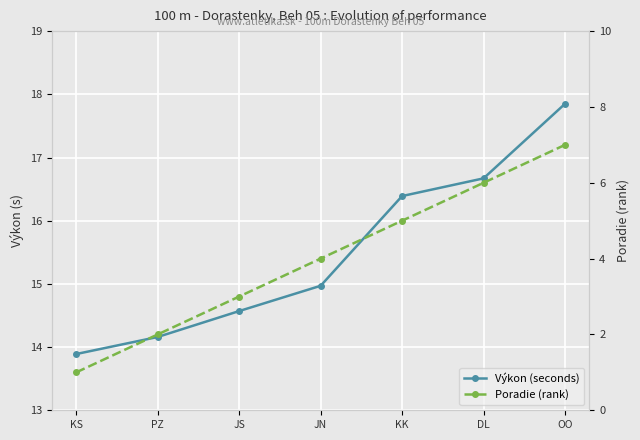

How many data points does each series have?

7